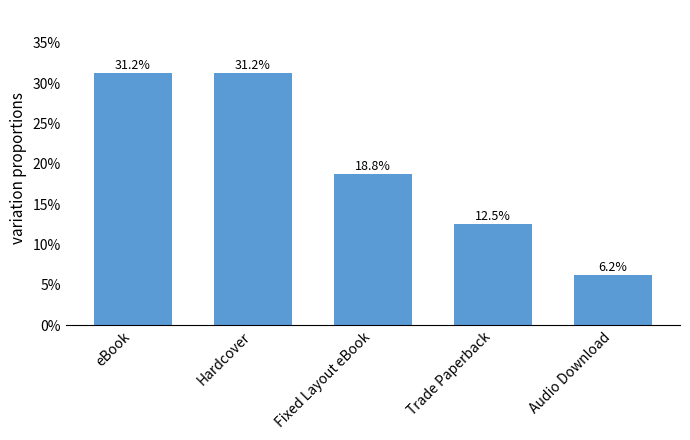

Where does the data first go above 18?

eBook